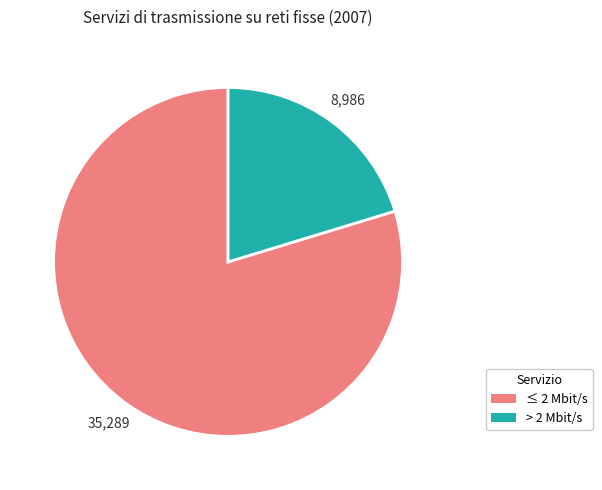

True or false: > 2 Mbit/s accounts for 34% of the total.

False